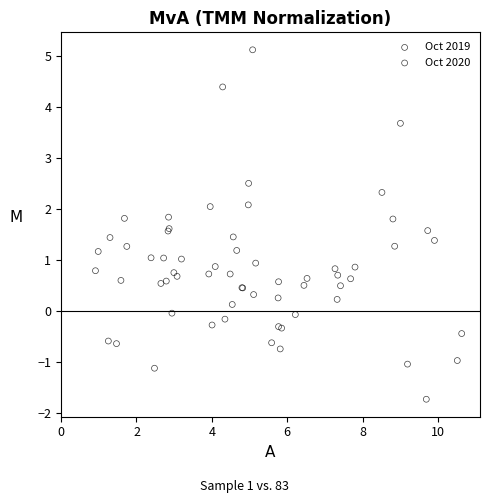

Which series contains the lowest Y value?

Oct 2019